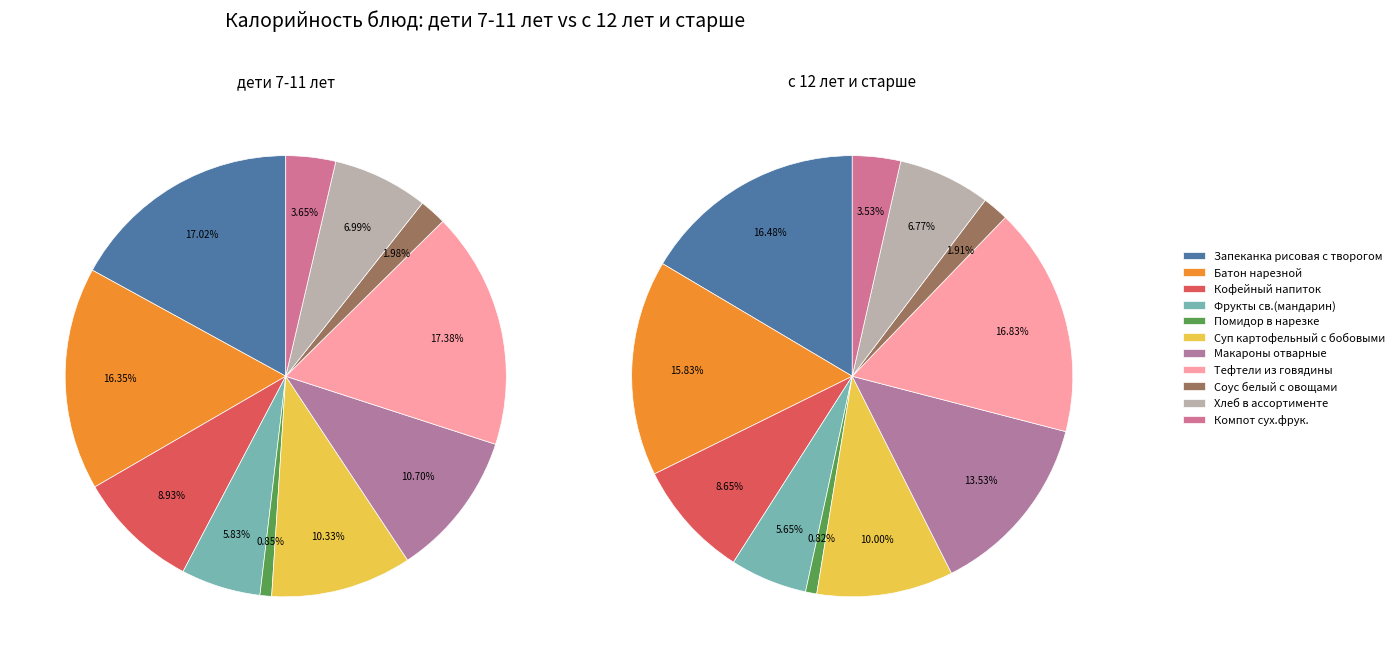

True or false: Запеканка рисовая с творогом accounts for 17% of the total.

True